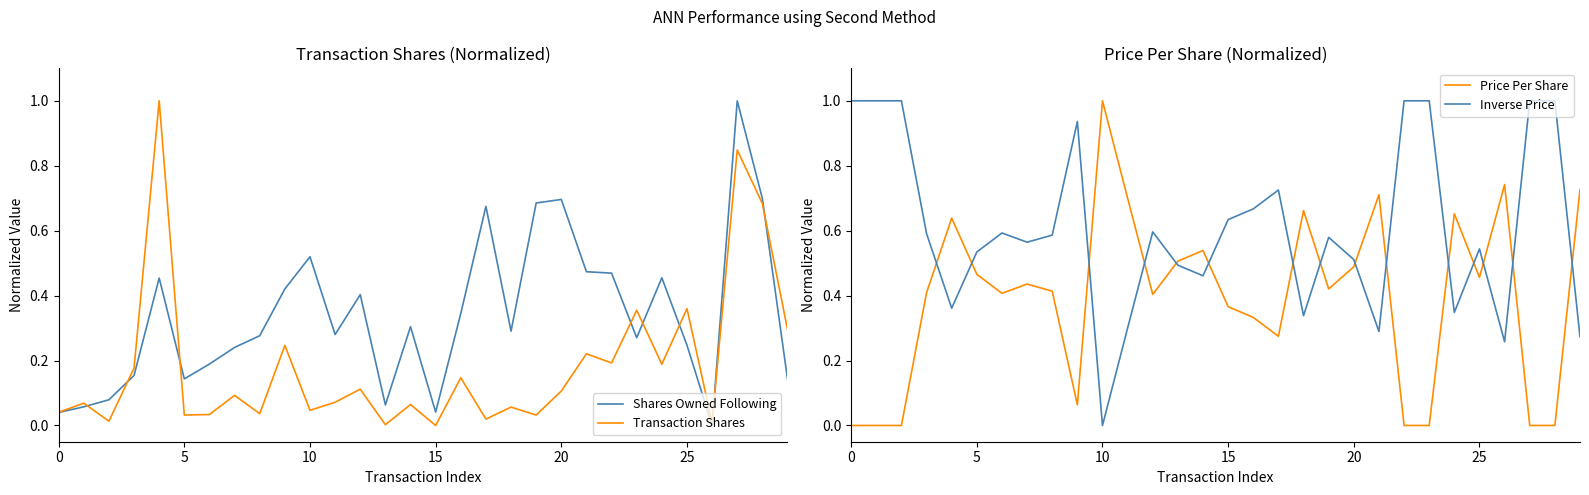

At which category is the sum across all series the highest?

27